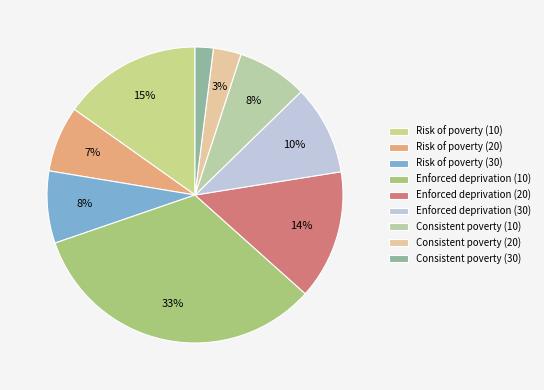

What is the change in value from Enforced deprivation (10) to Consistent poverty (20)?

-31.7